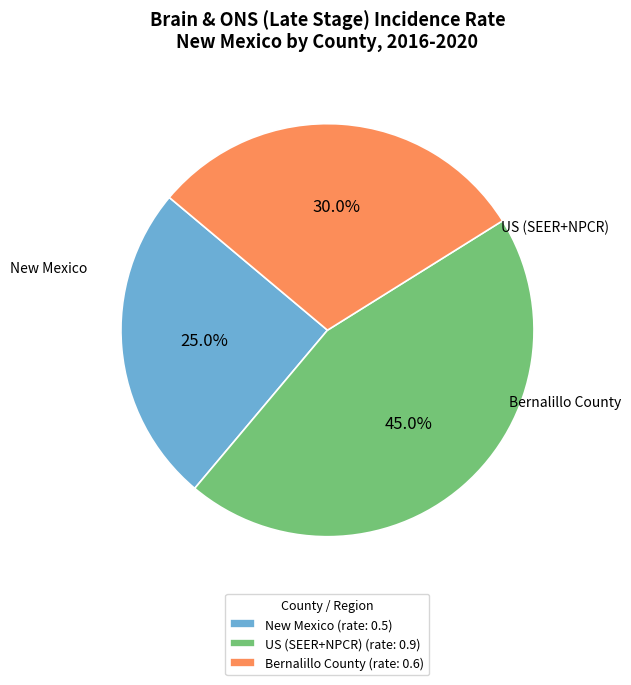

Is it true that US (SEER+NPCR) is 58% of the pie?

False